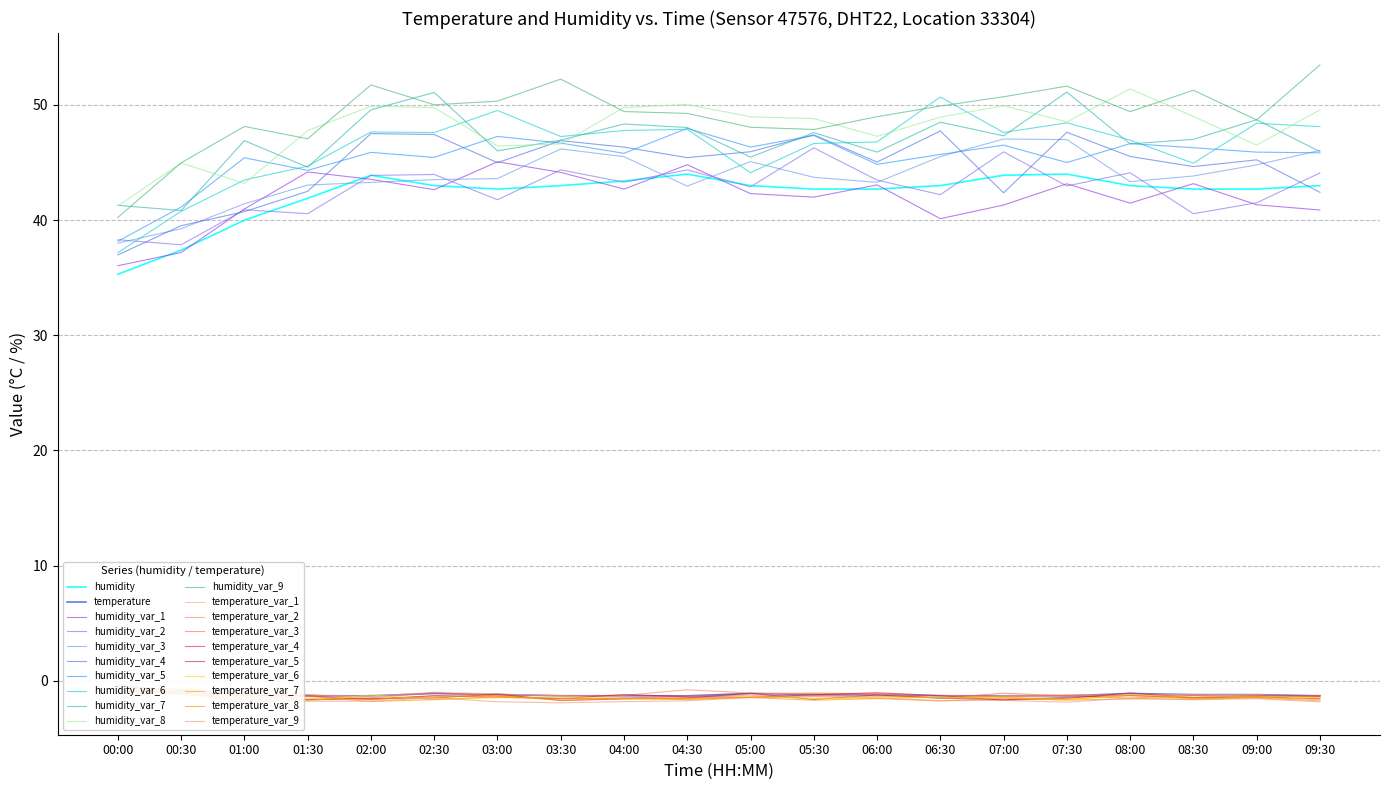

At which label is temperature closest to 0?

00:00